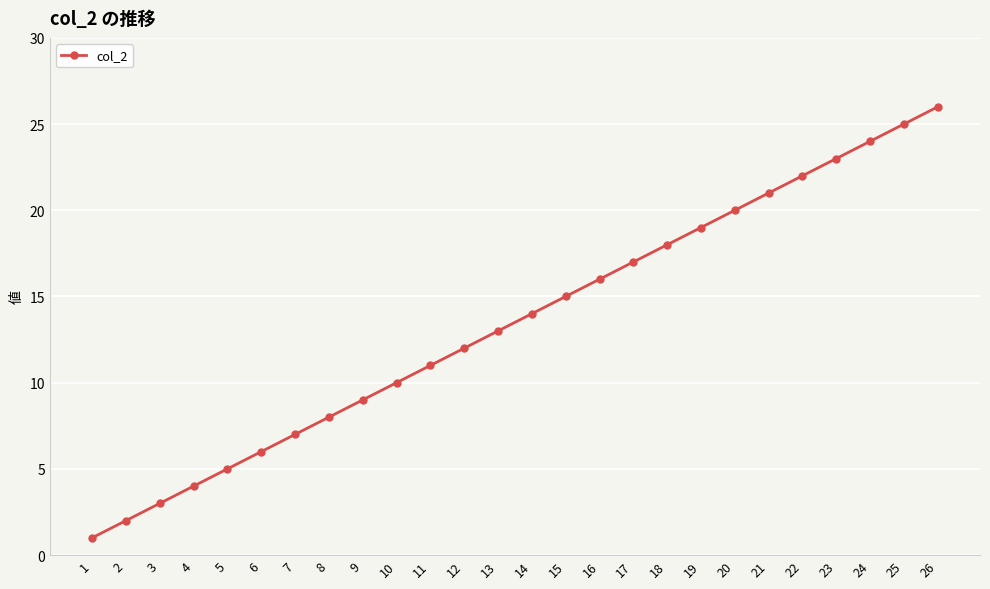

What is the minimum value shown in the chart?

1